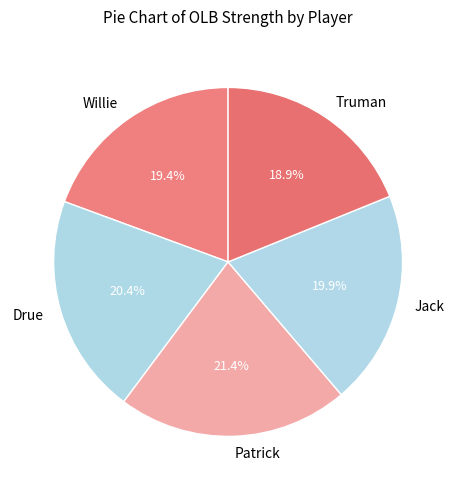

Is the sum of Truman and Jack greater than half?

No